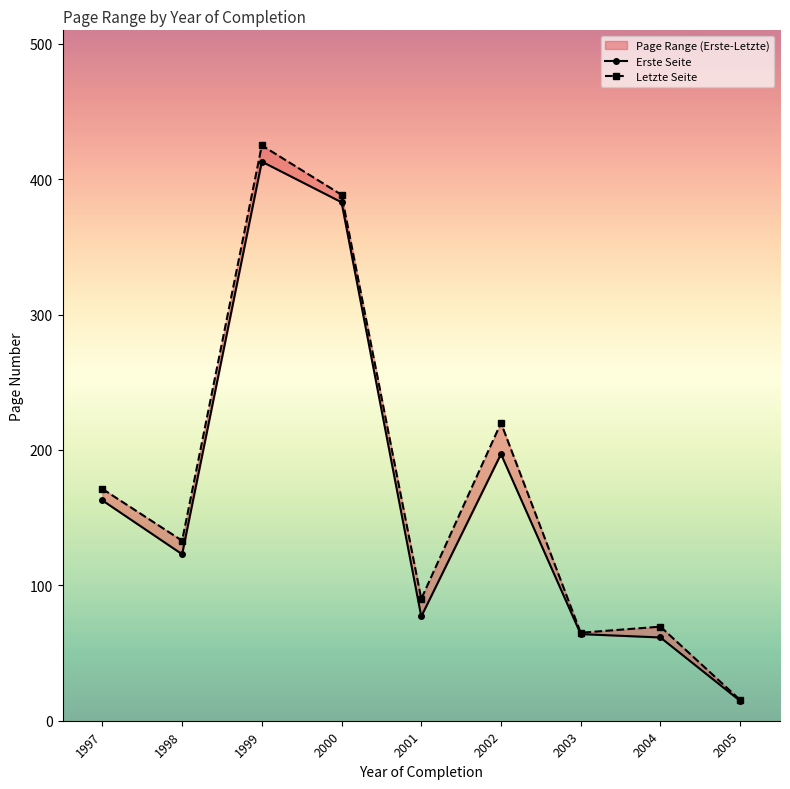

How many lines are shown in the chart?

2